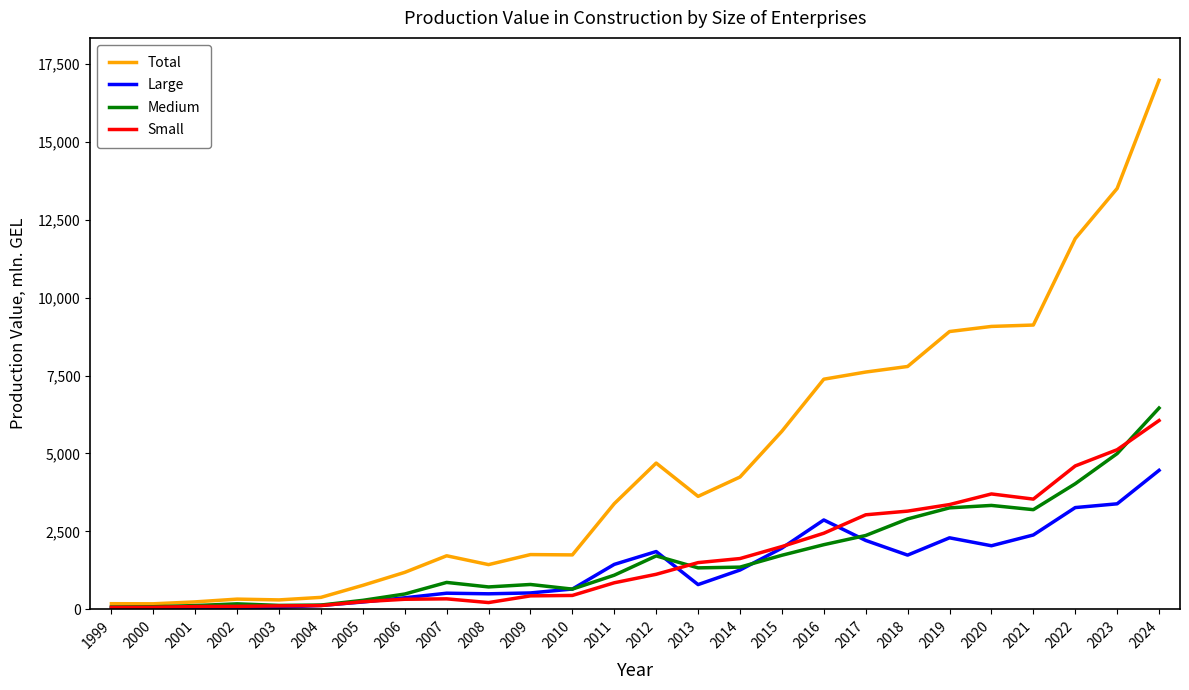

Between 2000 and 2018, which series saw the biggest shift?

Total